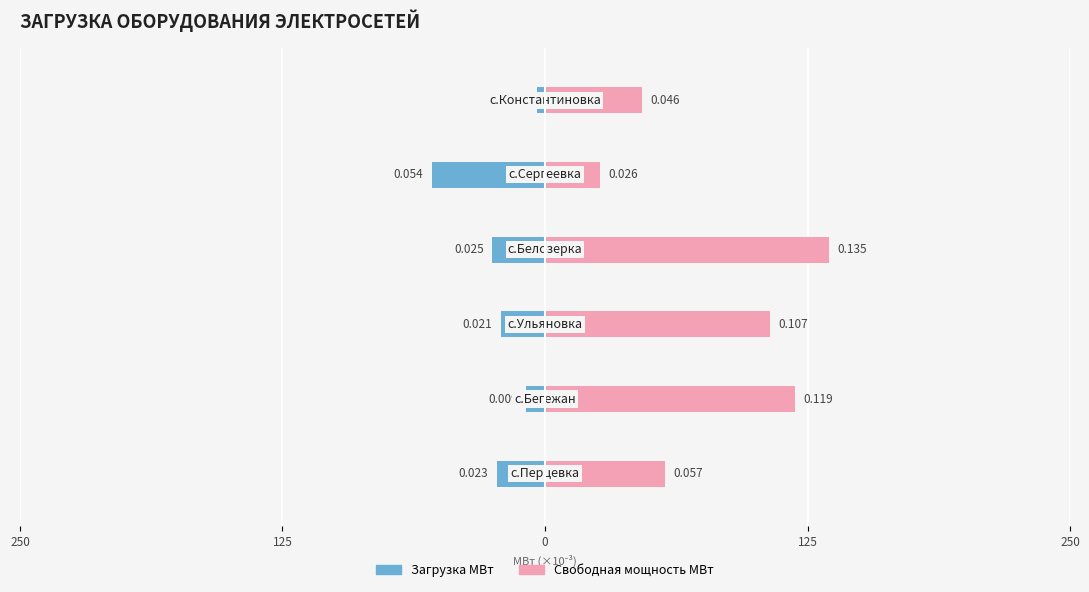

How many Свободная мощность МВт values are between 0 and 1?

6